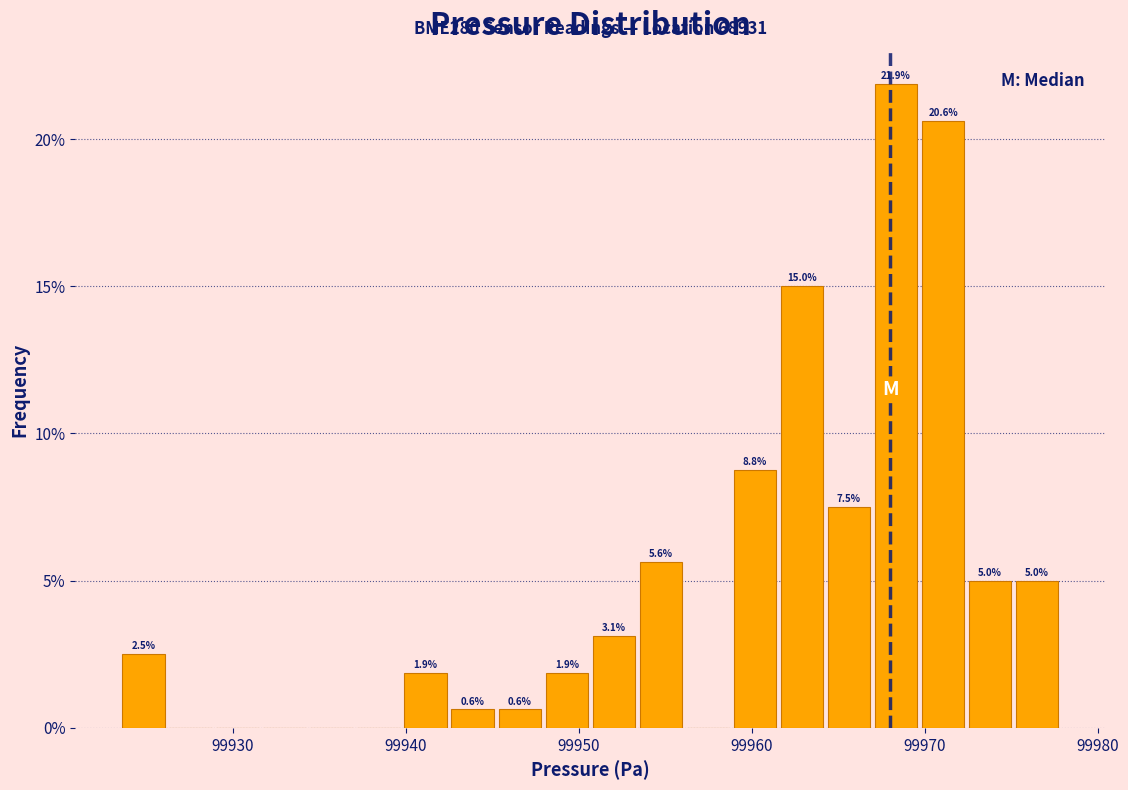

Around what value on the x-axis is the tallest bar? Give the approximate position of its centre, as read against the axis.

99968